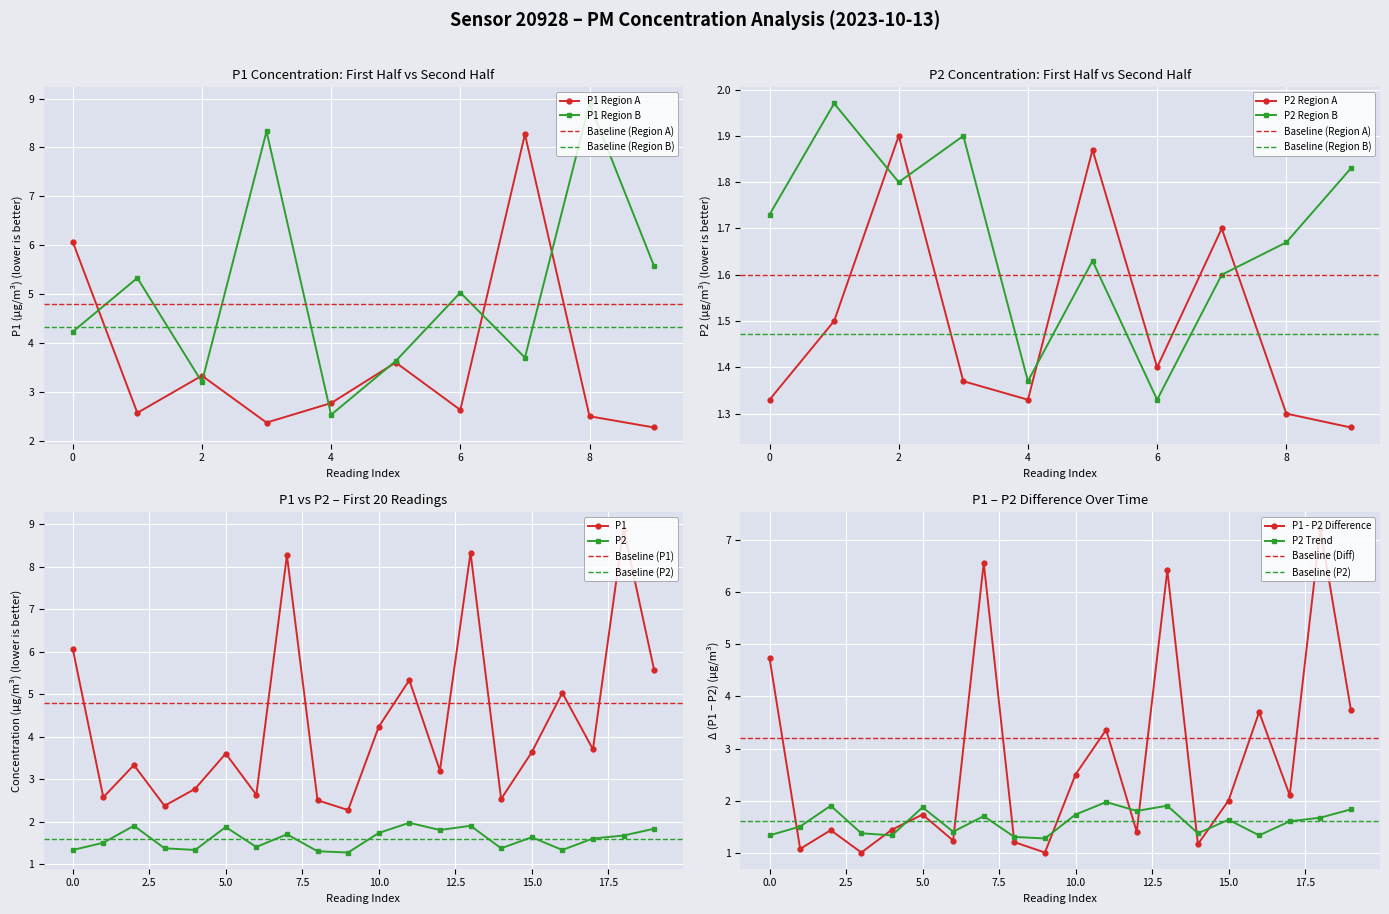

True or false: P1 and P2 intersect in this chart.

False